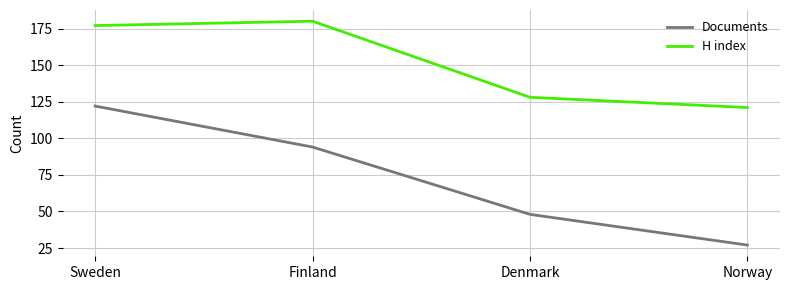

In H index, how many points are higher than both neighbors (excluding endpoints)?

1